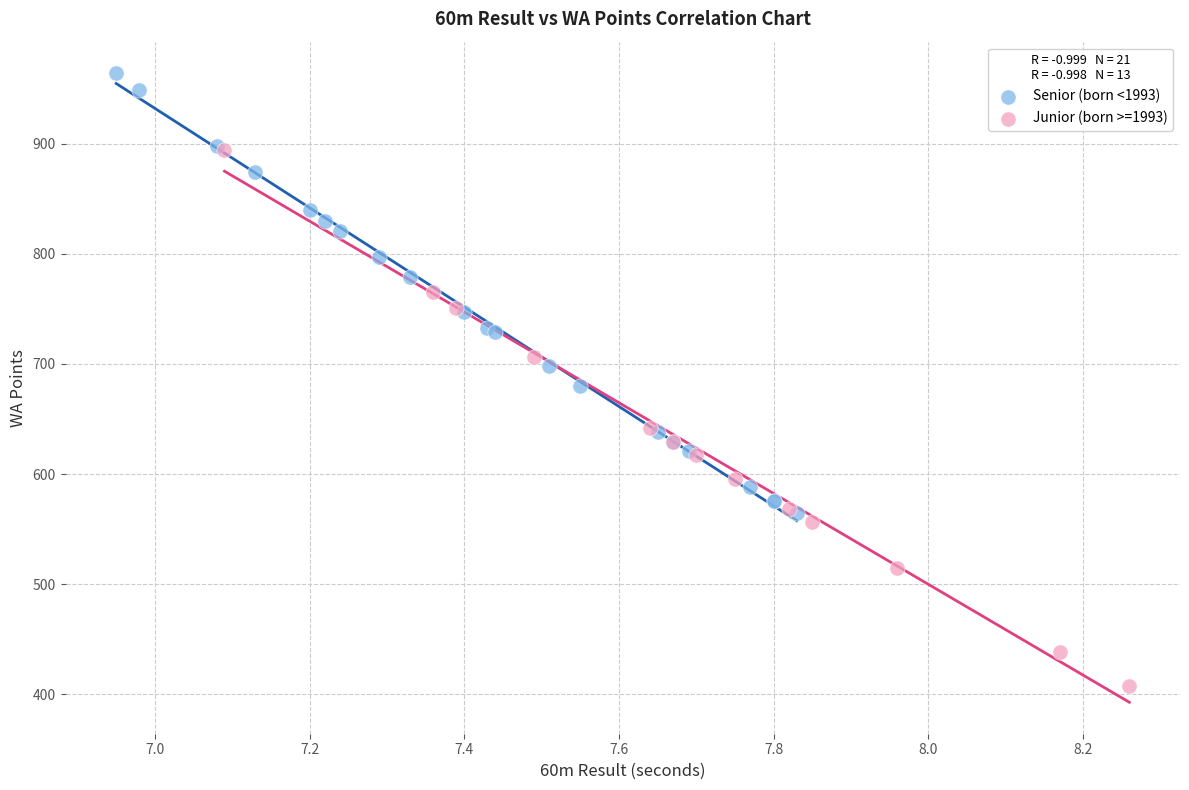

Which series reaches the maximum Y coordinate?

Senior (born <1993)